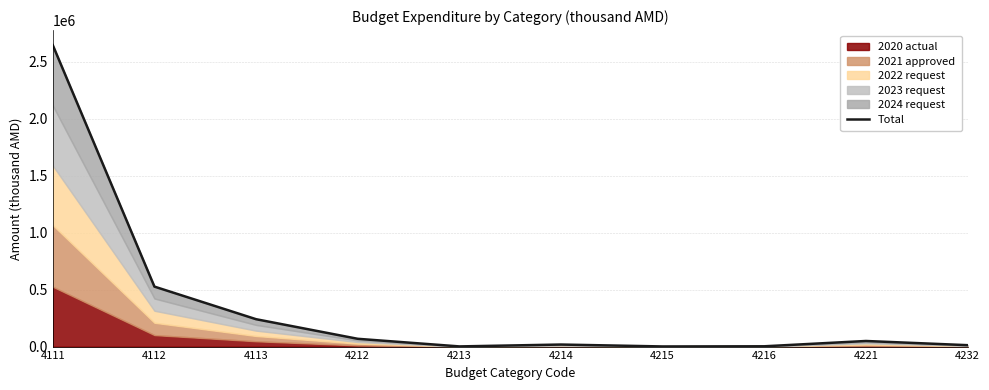

Where is the first local minimum?

4213